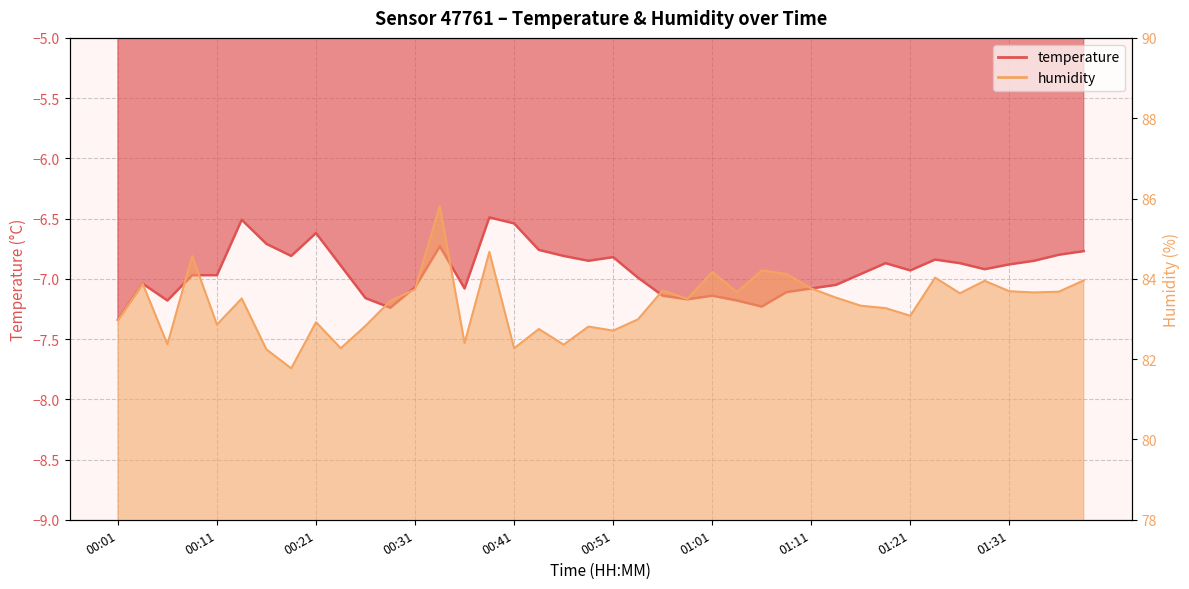

True or false: humidity has a value of 85.8 at 00:33.

True